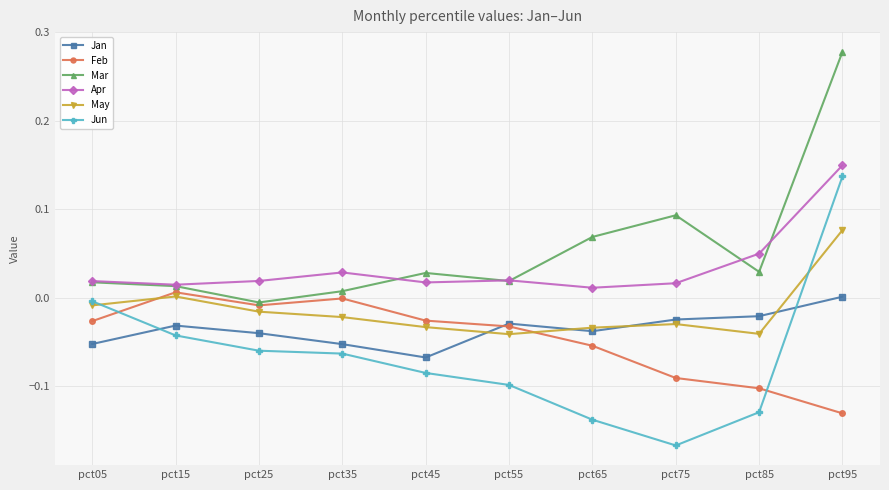

Is the value of Apr at pct45 greater than the value of Jun at pct55?

Yes